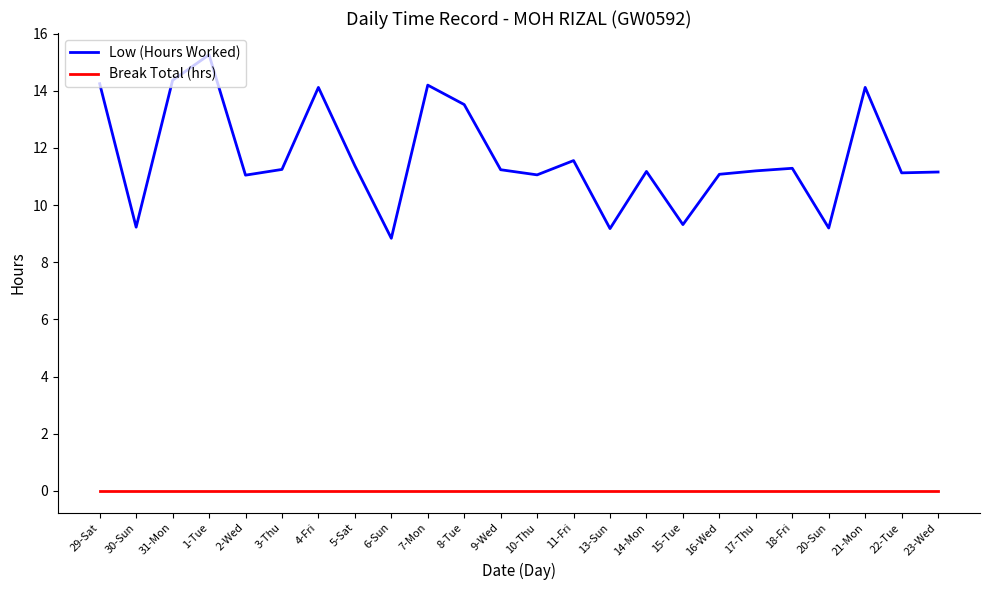

True or false: Low (Hours Worked) has more than 0 interior local peaks.

True